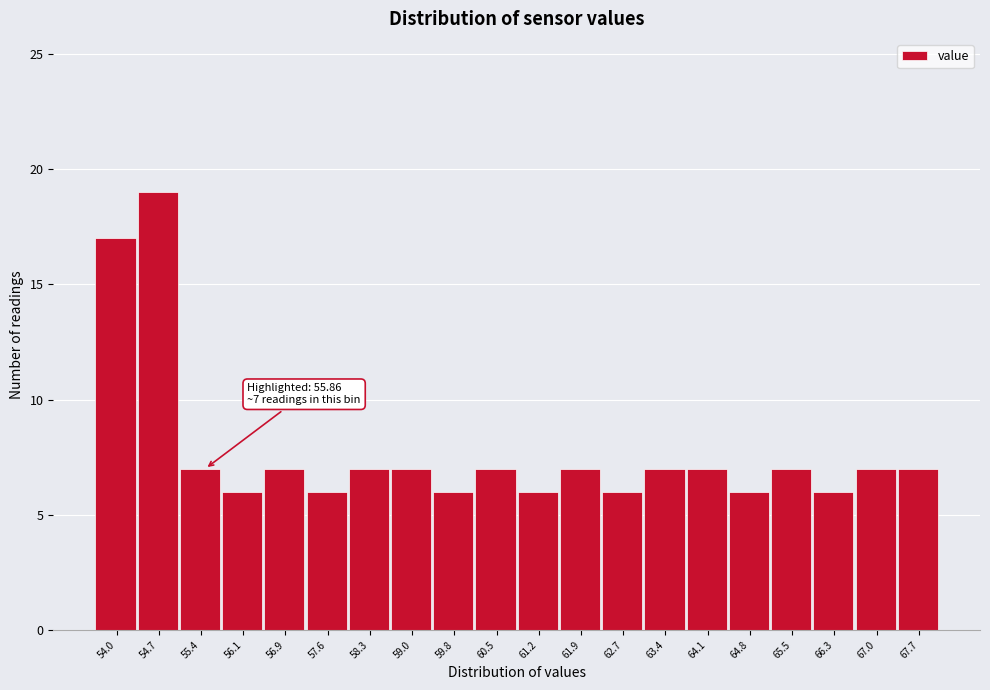

Reading right to left, list all the values displayed in this chart.

67.7=7	67.0=7	66.3=6	65.5=7	64.8=6	64.1=7	63.4=7	62.7=6	61.9=7	61.2=6	60.5=7	59.8=6	59.0=7	58.3=7	57.6=6	56.9=7	56.1=6	55.4=7	54.7=19	54.0=17